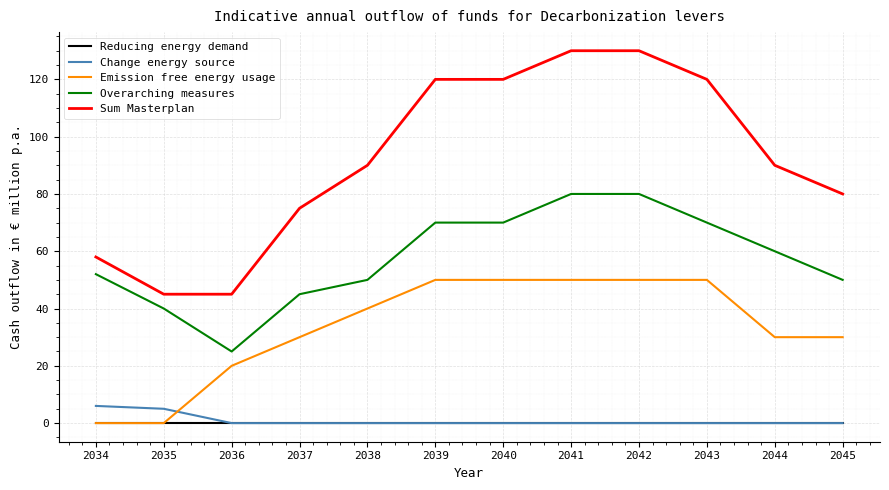

True or false: Overarching measures and Sum Masterplan cross at least once.

False